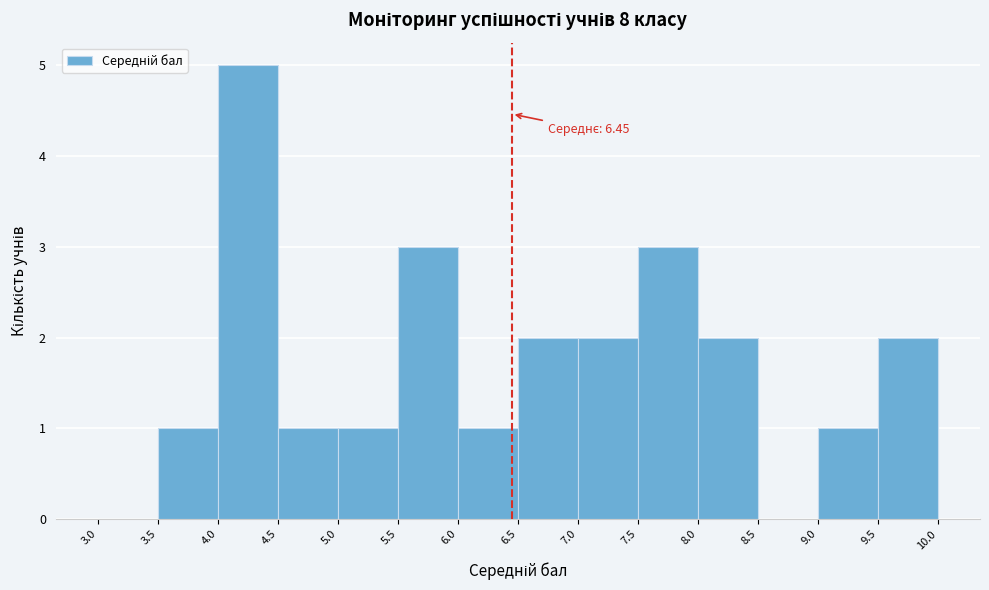

Which range on the x-axis has the tallest bar?

4.0 to 4.5